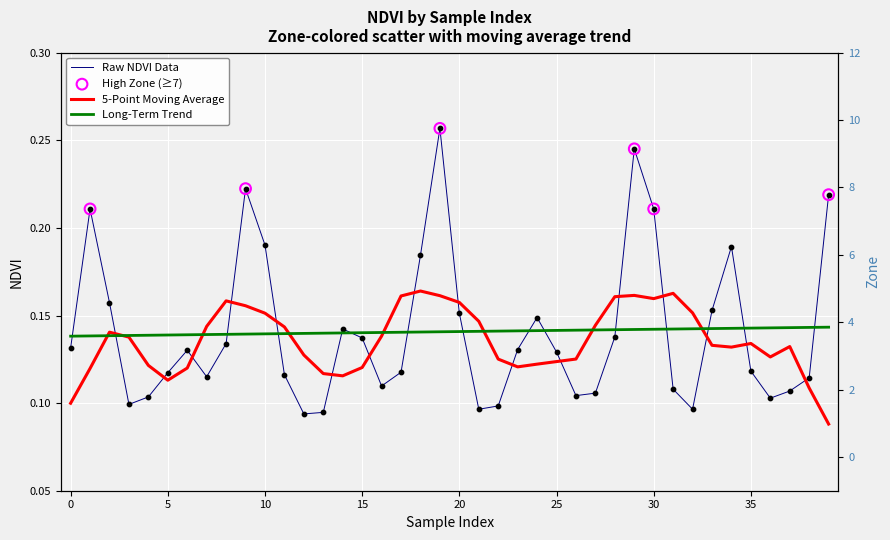

Which series has the largest total across all categories?

Zone